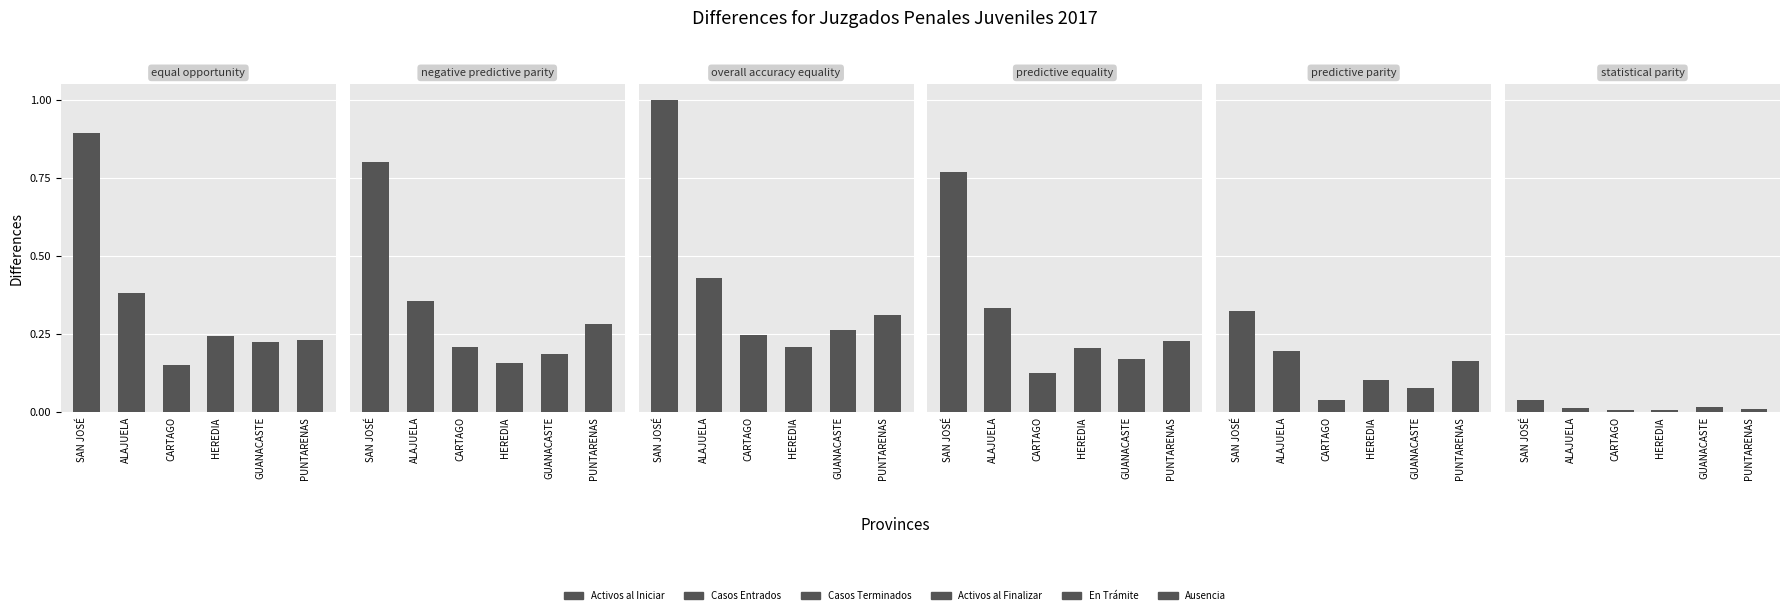

Are the bars horizontal?

No